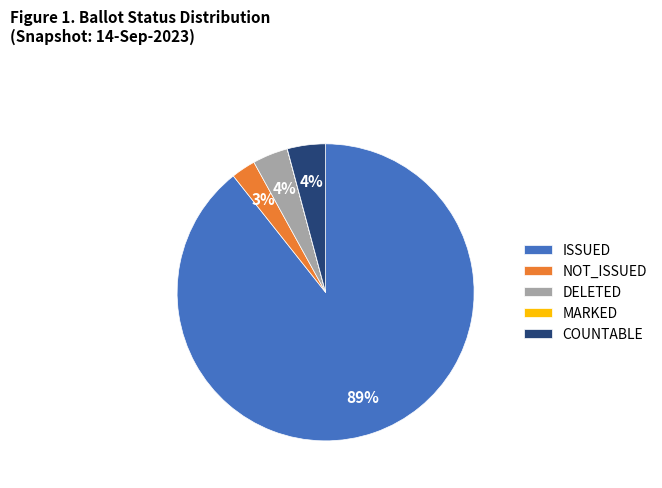

What is the largest slice in the pie chart?

ISSUED